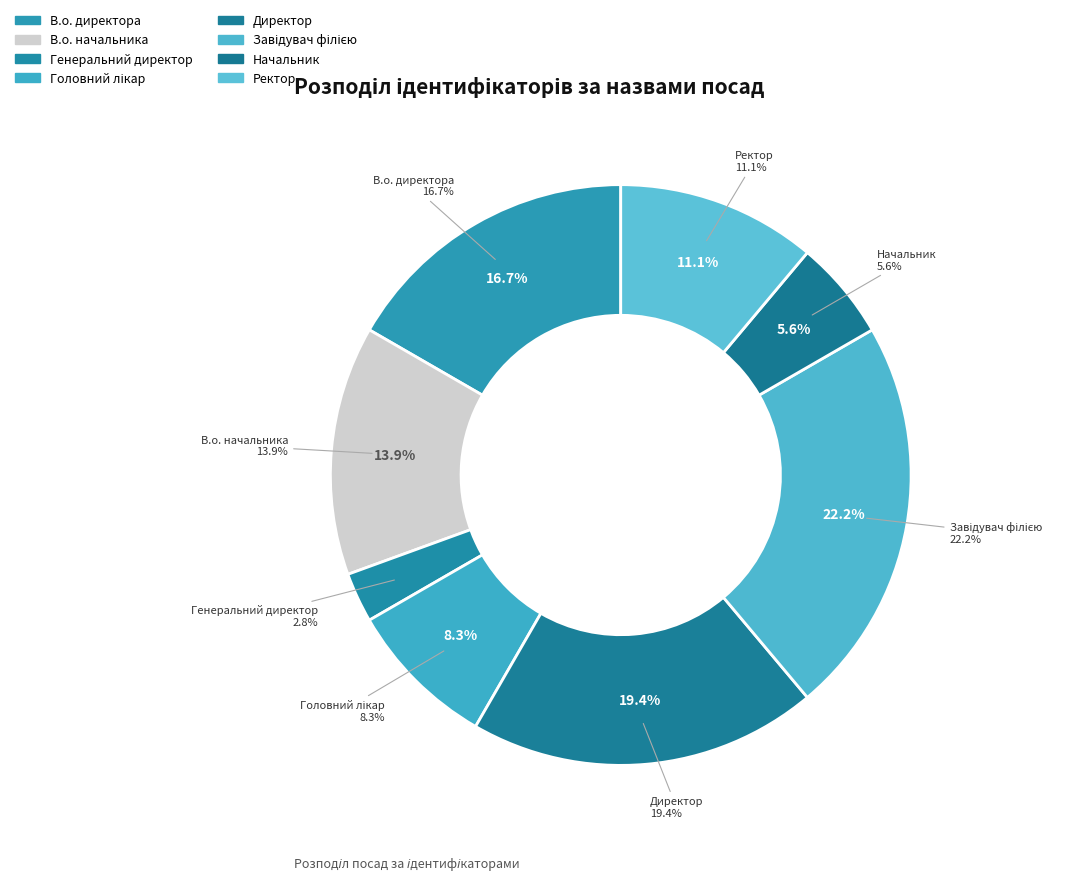

To the nearest percent, what percentage of the pie is В.о. директора?

17%